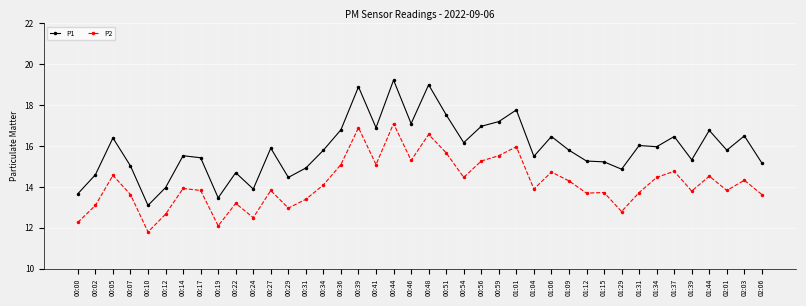

What is the difference between the P1 values at 02:06 and 01:09?

0.6